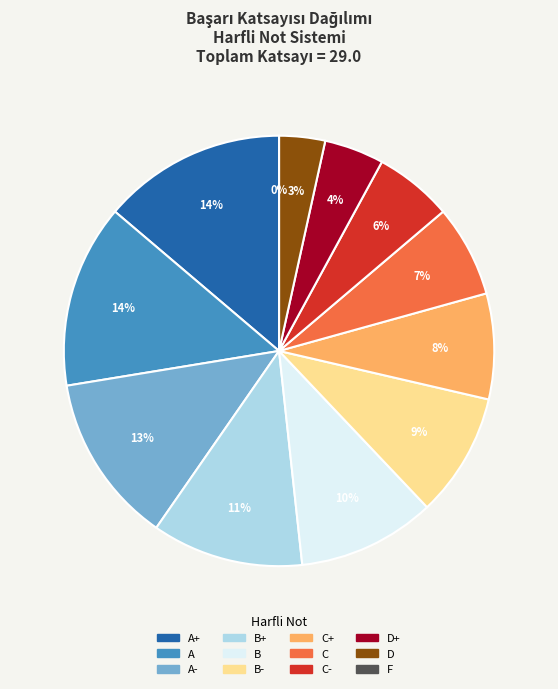

To the nearest percent, what is the combined percentage of B+ and C?

18%